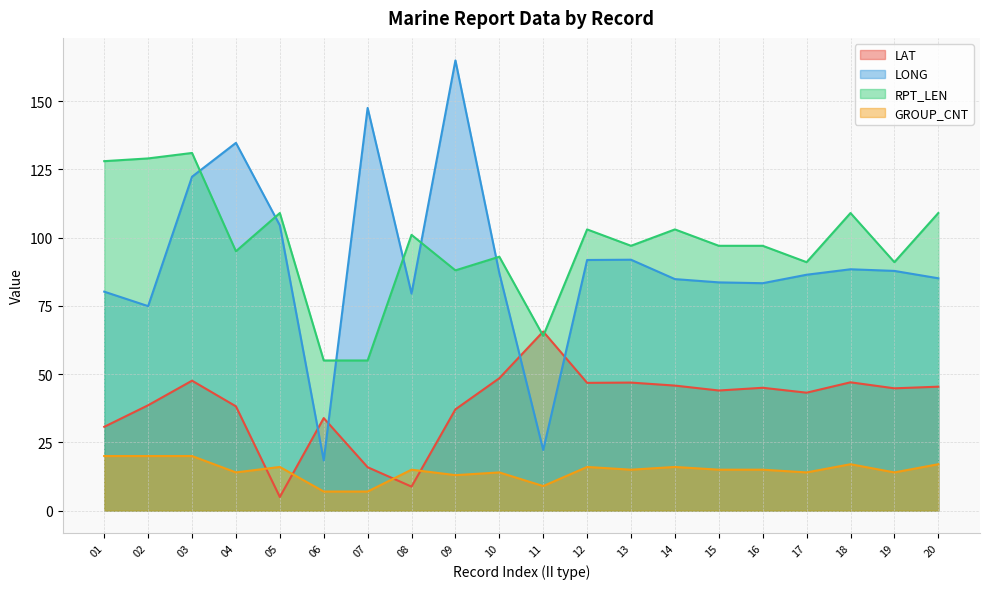

True or false: RPT_LEN and LONG cross at least once.

True